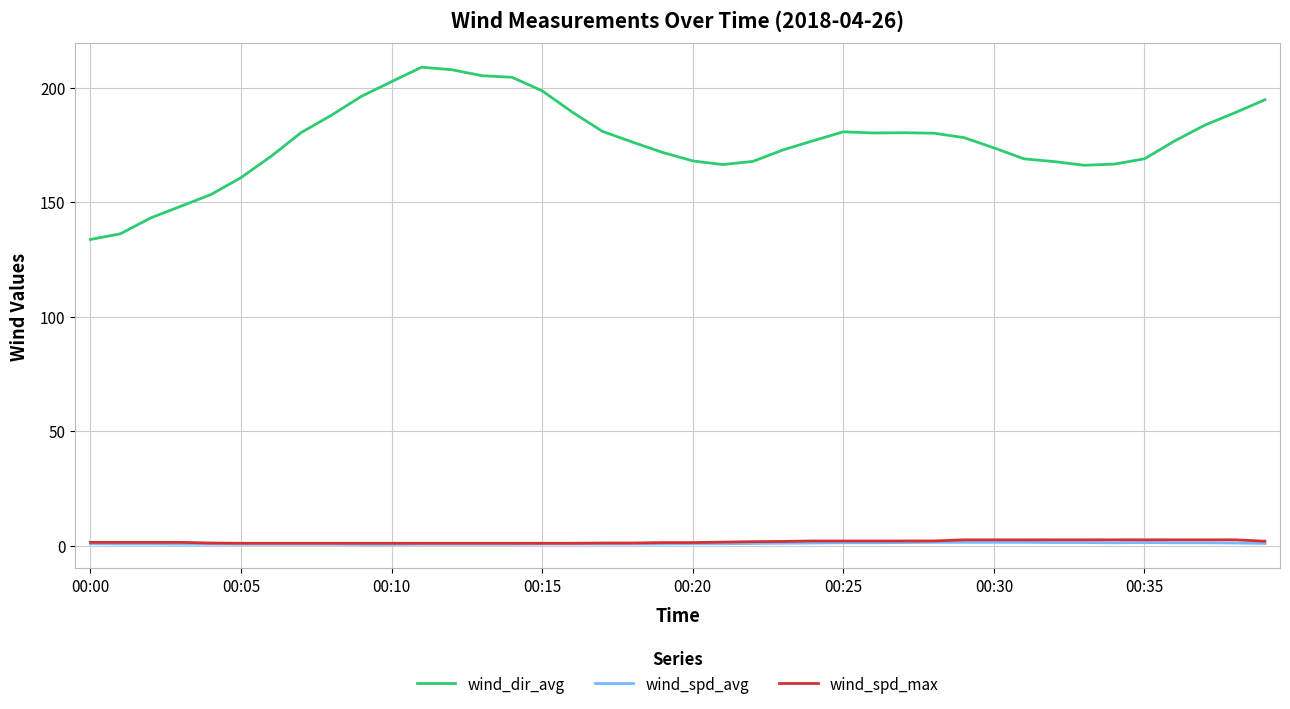

Is this an area chart (filled region under the line)?

No